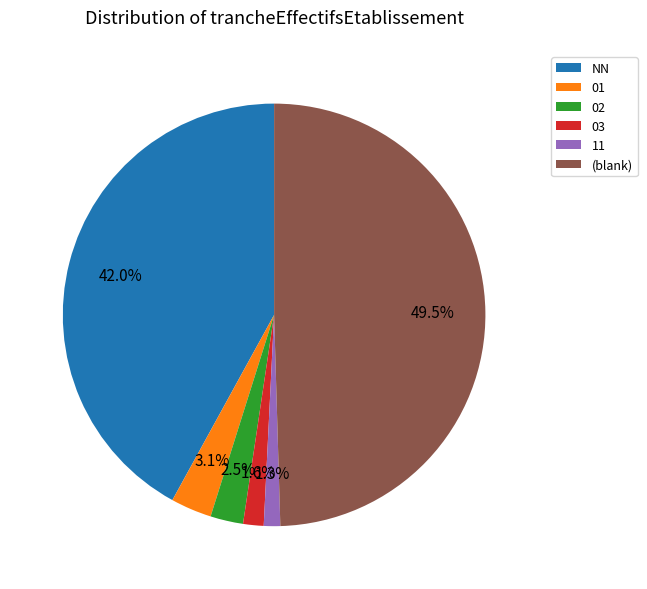

Between 01 and NN, which is larger?

NN